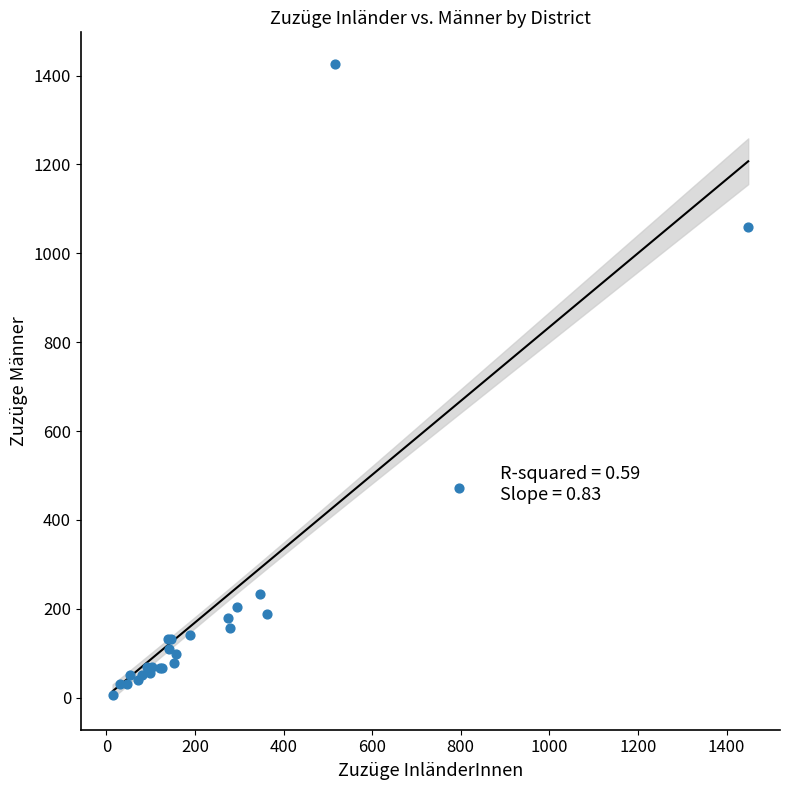

What Y value in the scatter plot is closest to 716?

472